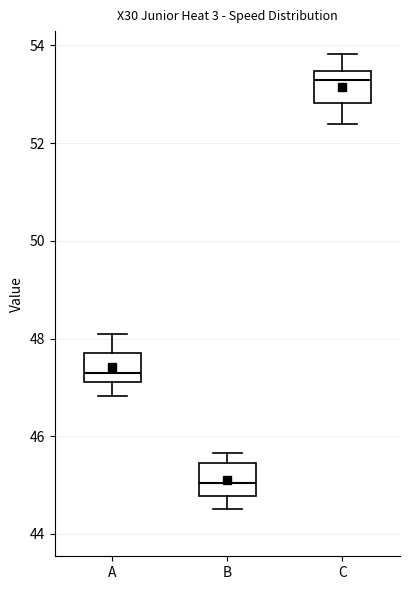

Where does the median line of the box for B sit on the y-axis? The values are not printed on the chart, so give them approximately, as read against the axis.

45.0